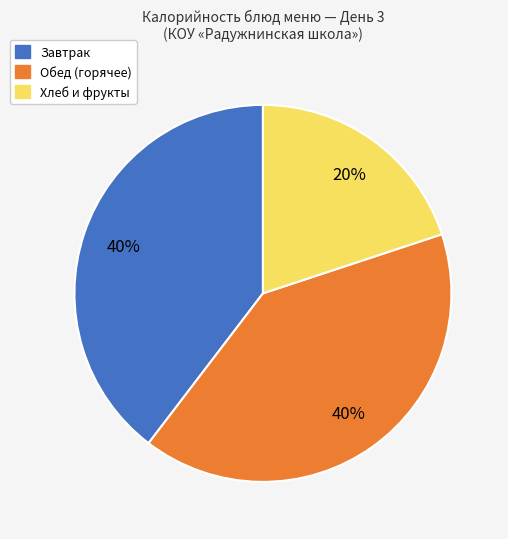

To the nearest percent, what is the average slice percentage?

33%